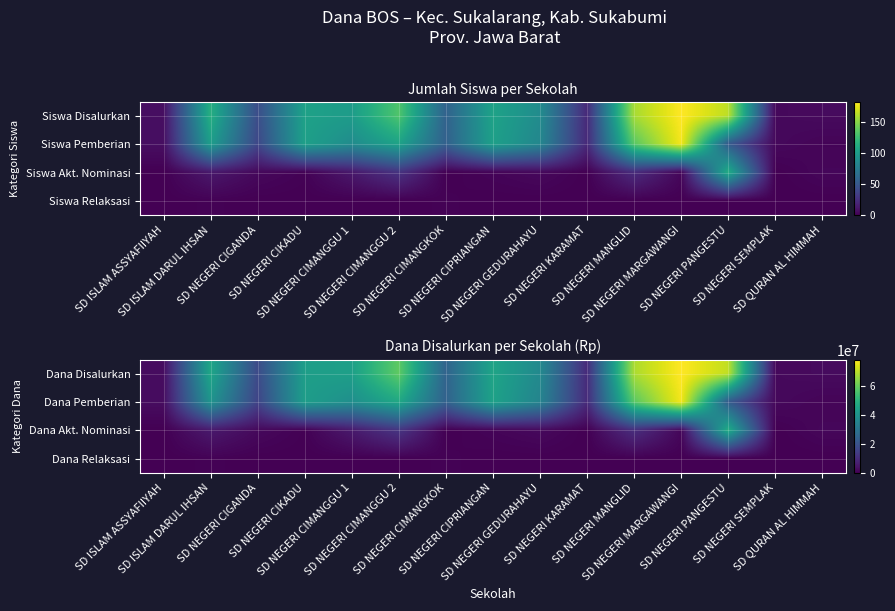

At which label is Dana Pemberian closest to 39037500?

SD NEGERI CIMANGGU 1